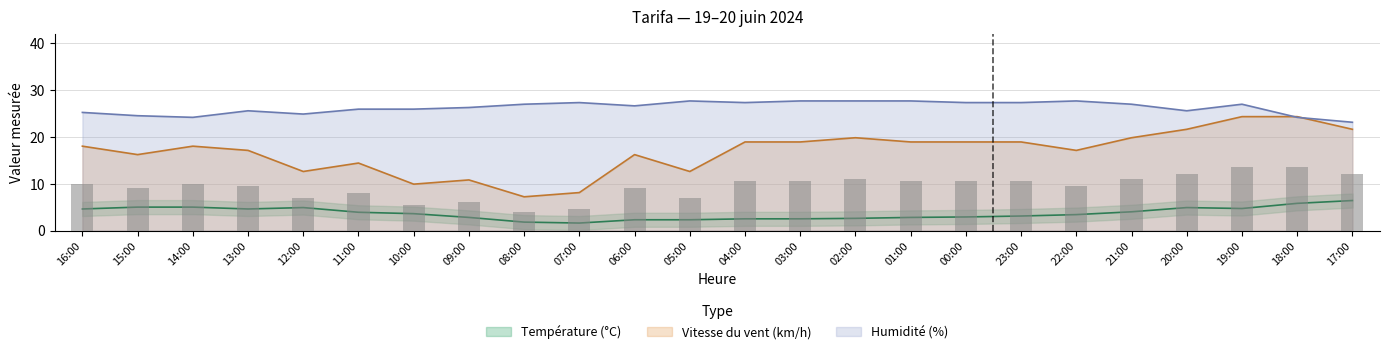

What is the minimum value shown in the chart?

1.6